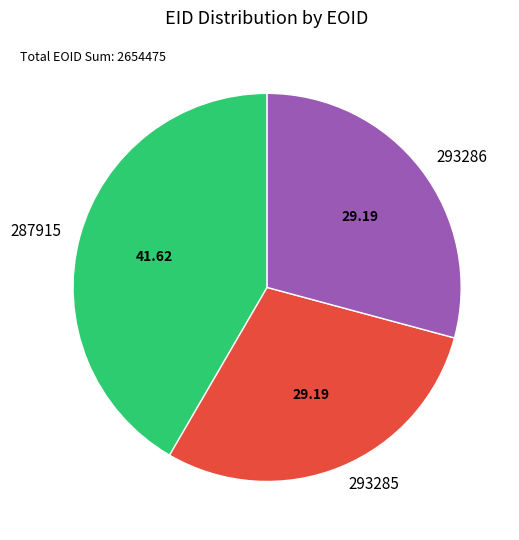

How many slices are in this pie chart?

3